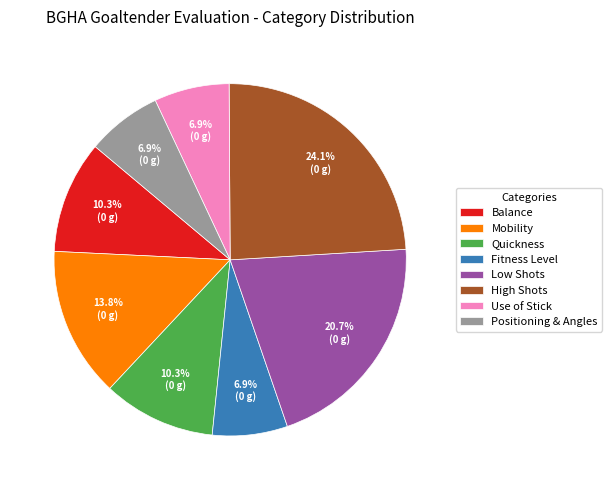

True or false: Mobility accounts for 24% of the total.

False